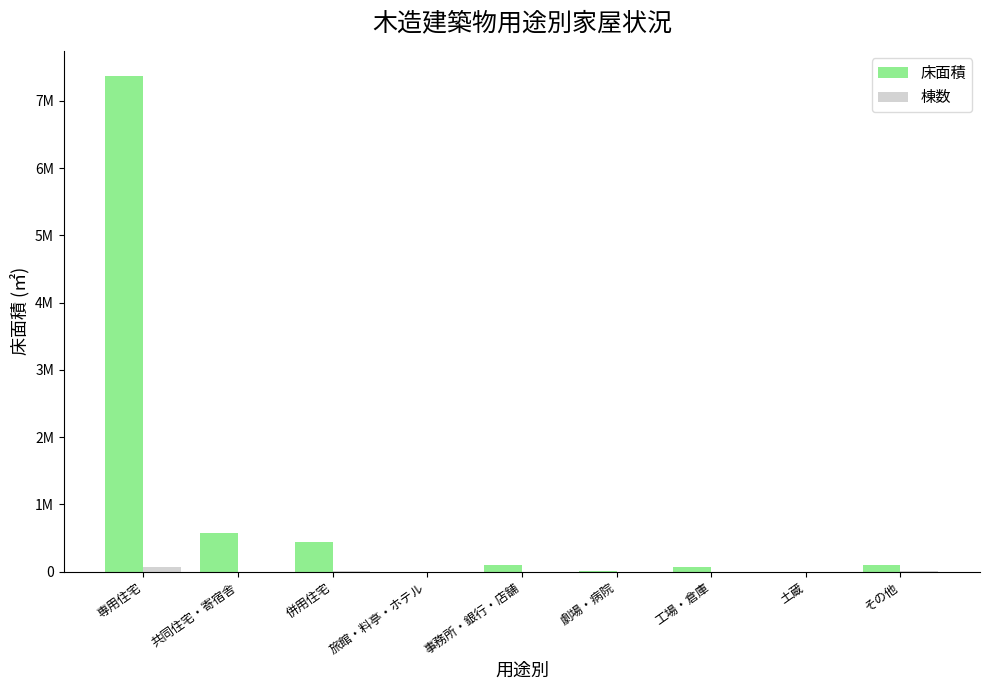

What is the difference between the 棟数 values at 劇場・病院 and 土蔵?

46